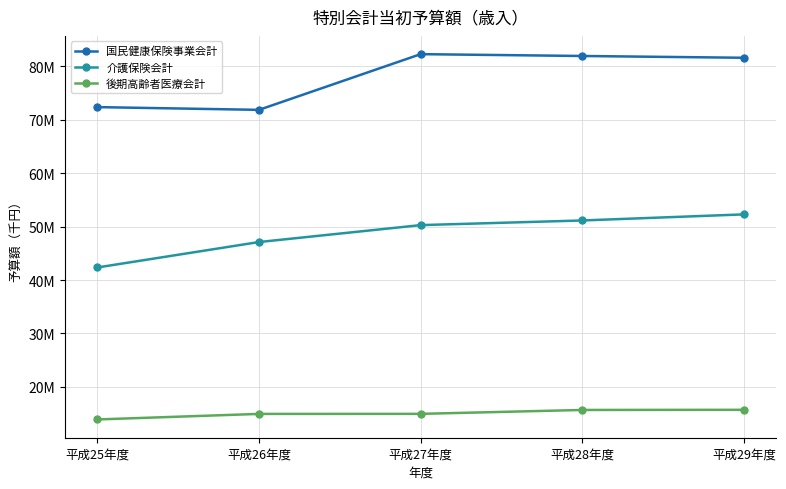

Reading left to right, list all the values displayed in this chart.

国民健康保険事業会計: 平成25年度=72355168	平成26年度=71842603	平成27年度=82263886	平成28年度=81921299	平成29年度=81587588
介護保険会計: 平成25年度=42353325	平成26年度=47110594	平成27年度=50276817	平成28年度=51147639	平成29年度=52284847
後期高齢者医療会計: 平成25年度=13916445	平成26年度=14954433	平成27年度=14964283	平成28年度=15693781	平成29年度=15723245